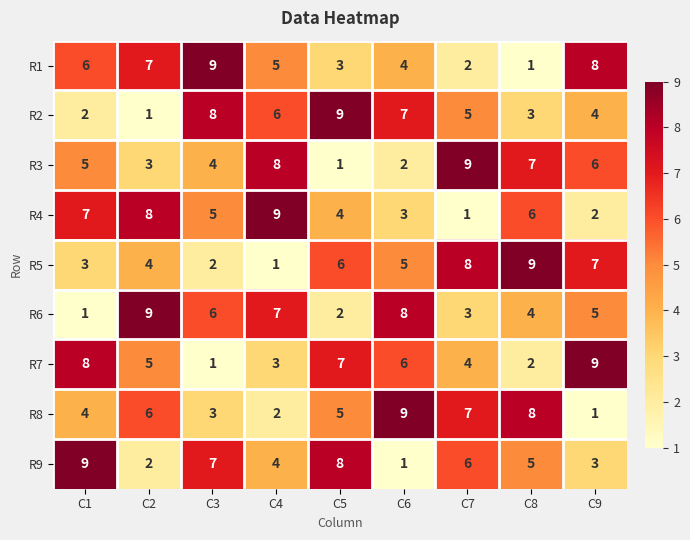

At which label does R6 reach its peak?

C2